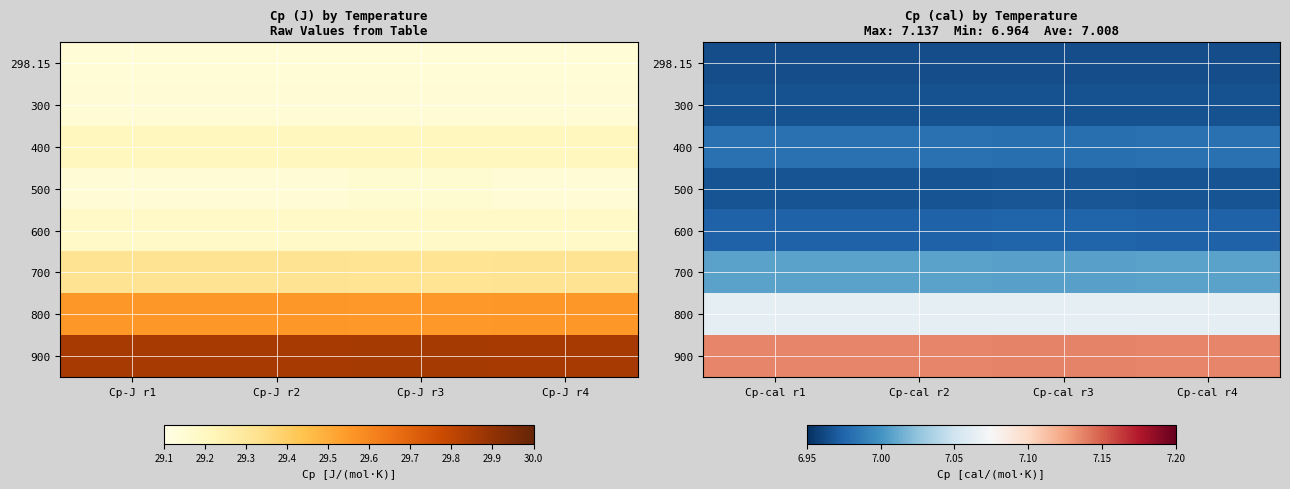

Which has a higher value, Cp-cal r4 or Cp-cal r3?

Cp-cal r3